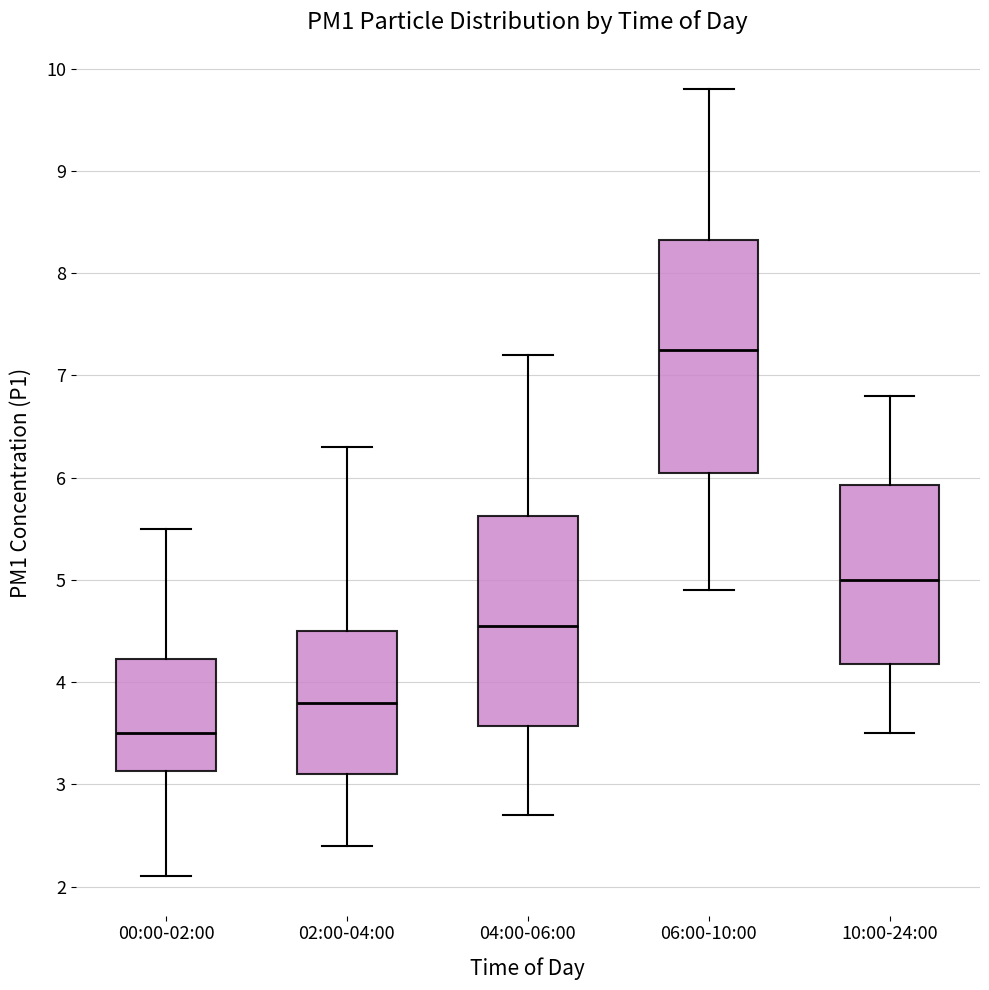

Which box's median line is the highest?

06:00-10:00